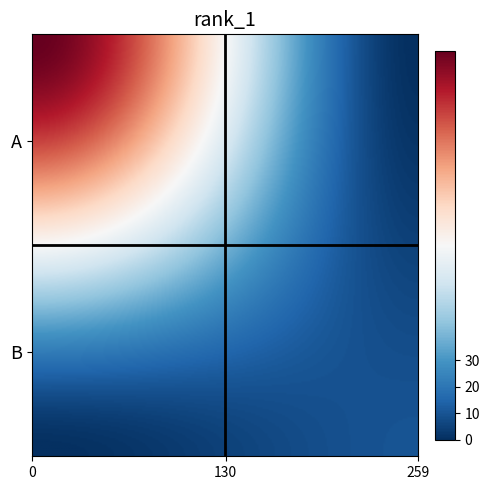

What is the smallest value displayed?

-1.0